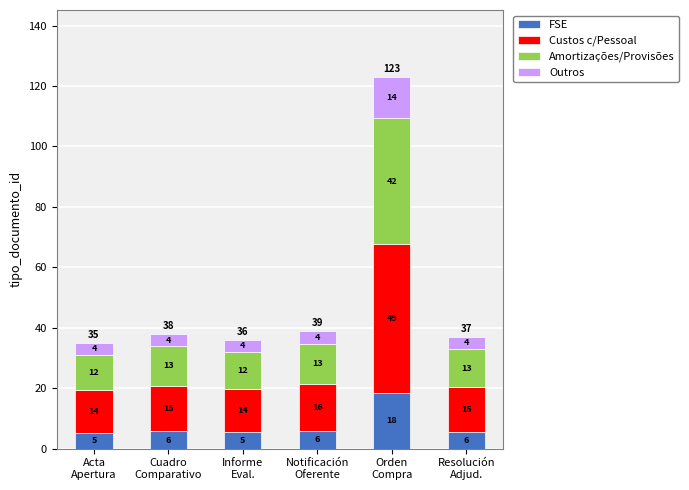

What is the sum of all FSE values?

46.2